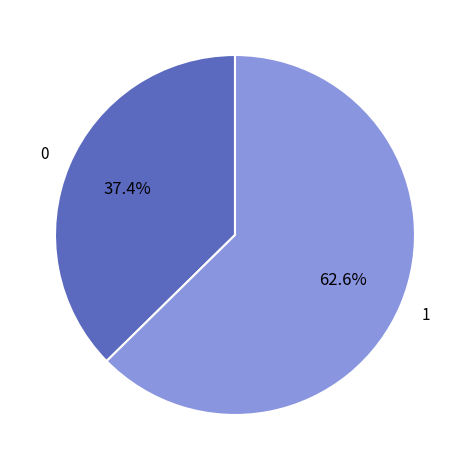

Does any single category account for the majority?

Yes